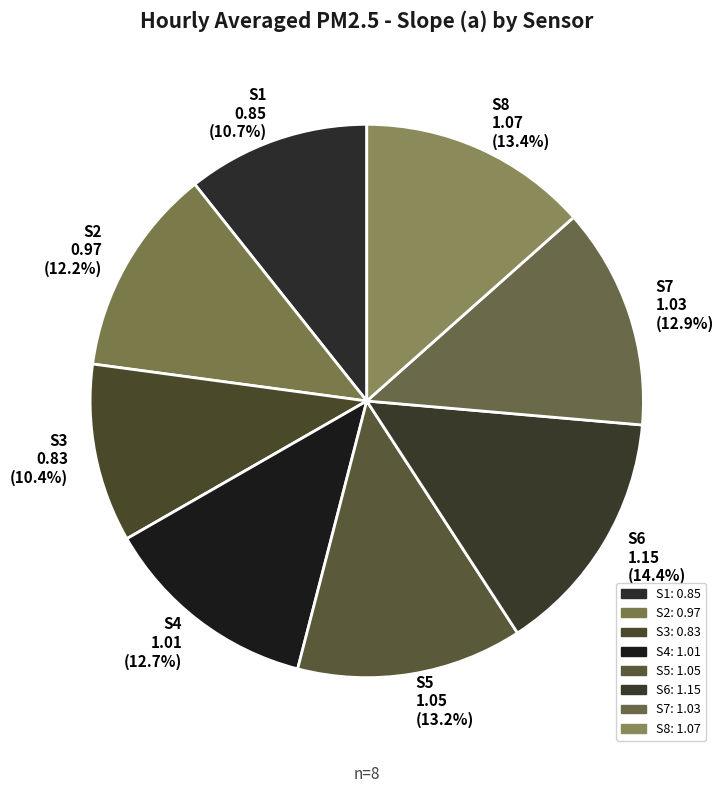

Does S1 account for over 50% of the chart?

No